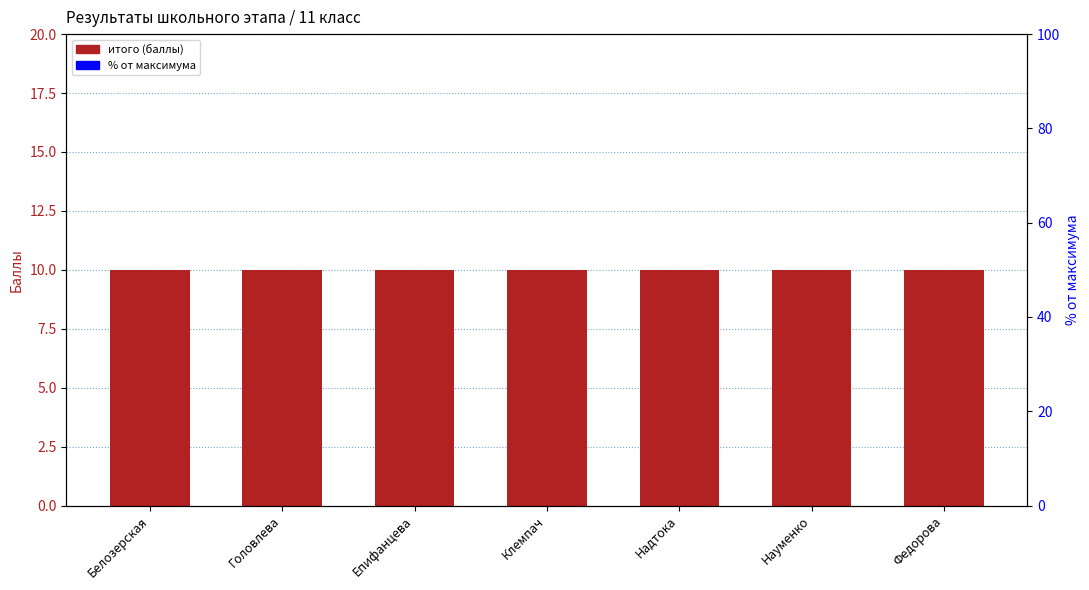

Which label corresponds to the largest value in the chart?

Белозерская